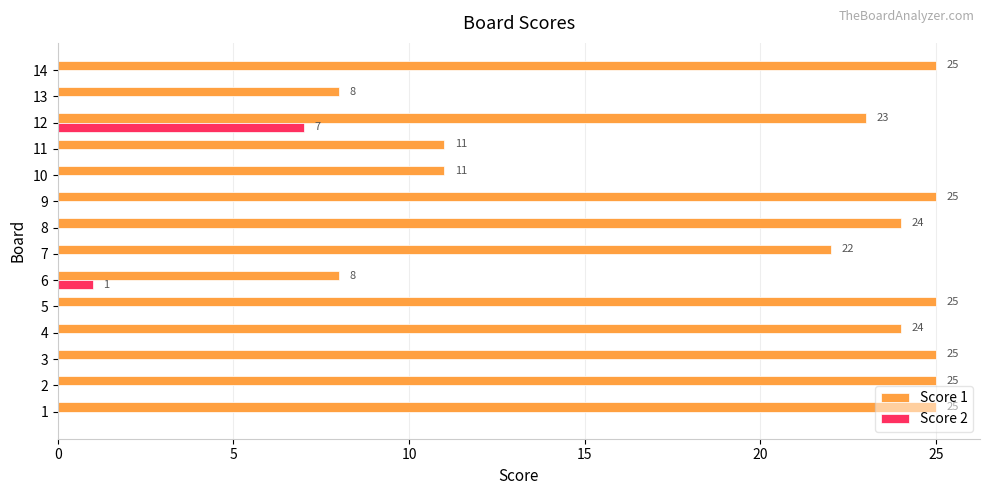

Which series has the largest total across all categories?

Score 1